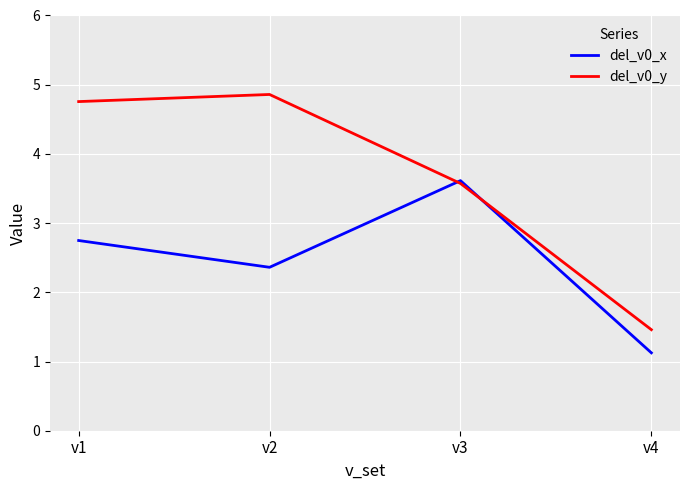

Which label corresponds to the smallest value in the chart?

v4